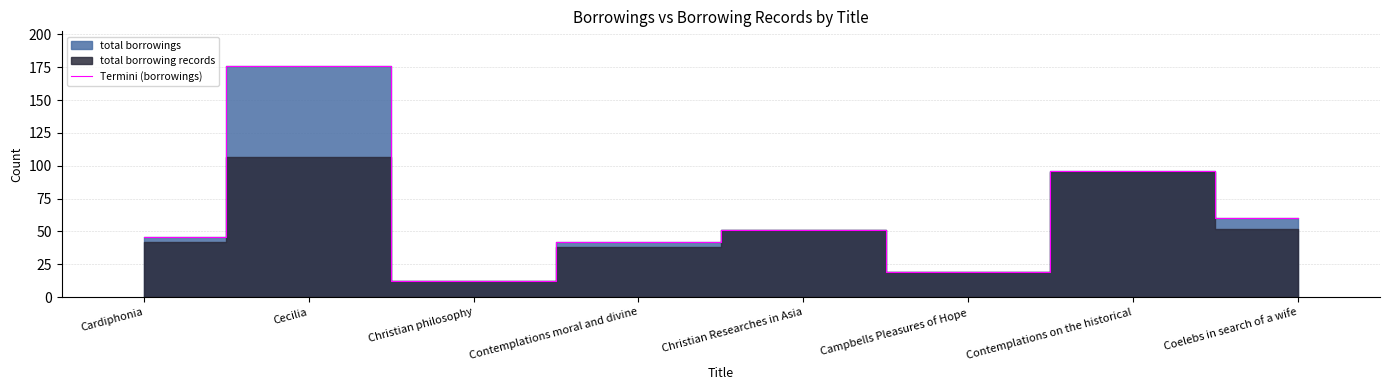

Which category has the lowest value across all series?

Christian philosophy